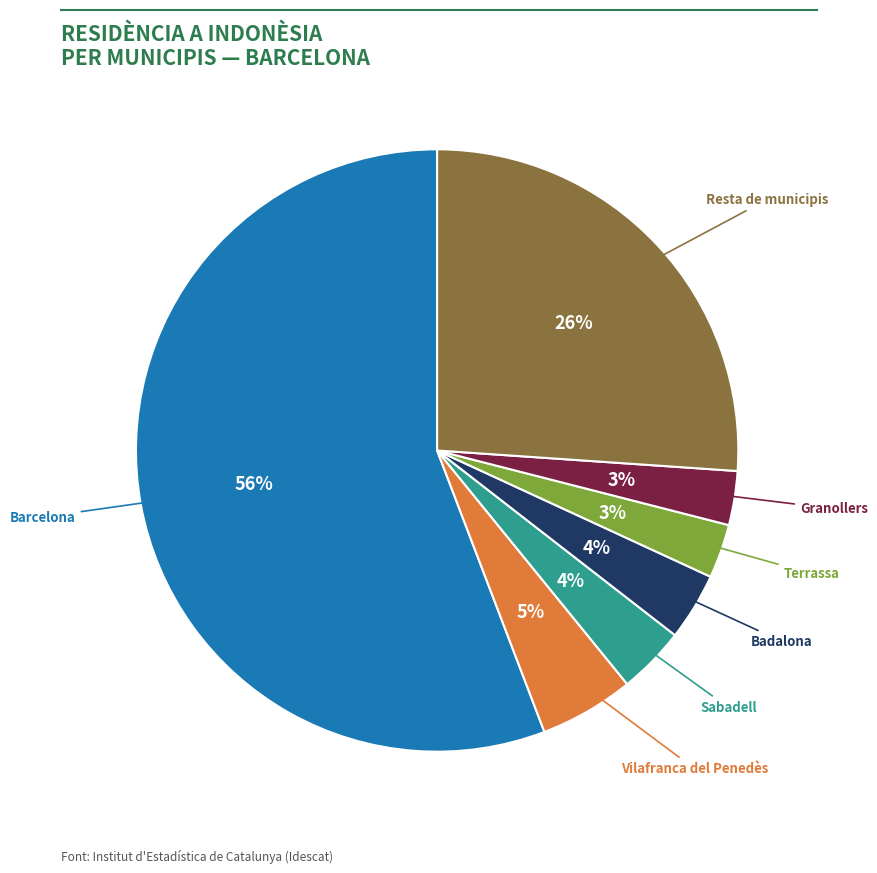

To the nearest percent, what is the average slice percentage?

14%